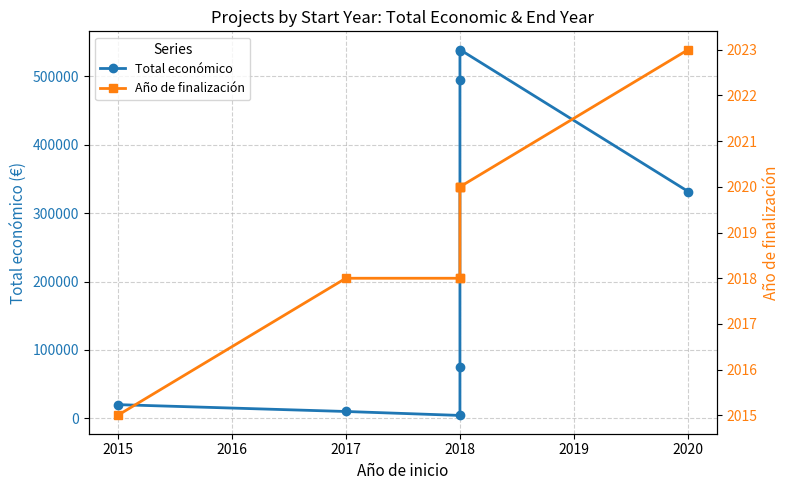

Between 2015 and 2018, which series saw the biggest shift?

Total económico